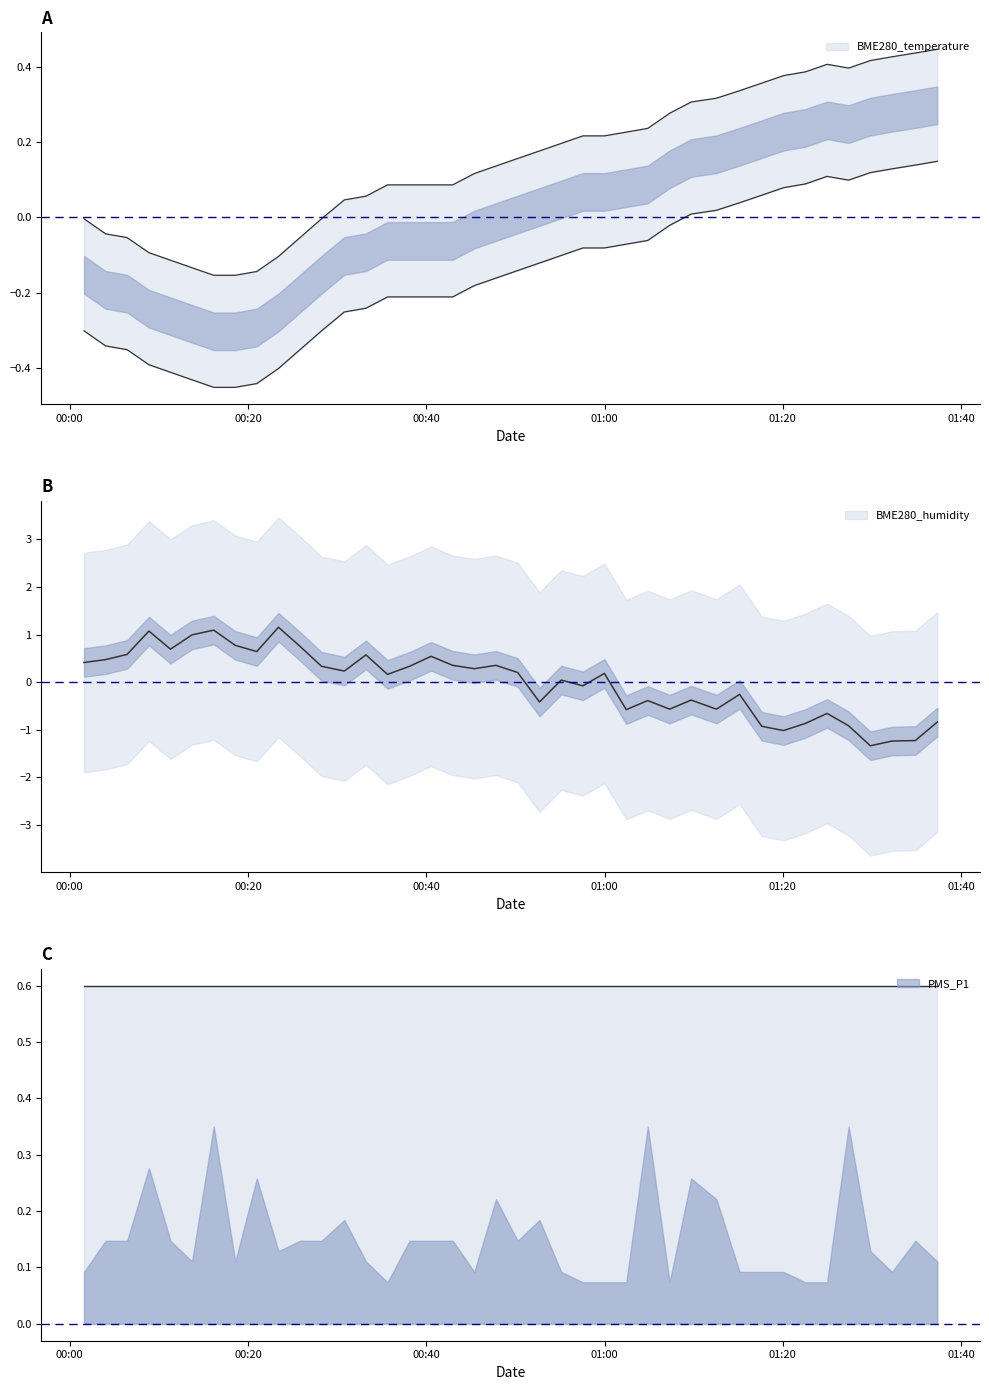

Which series has the largest total across all categories?

BME280_temperature